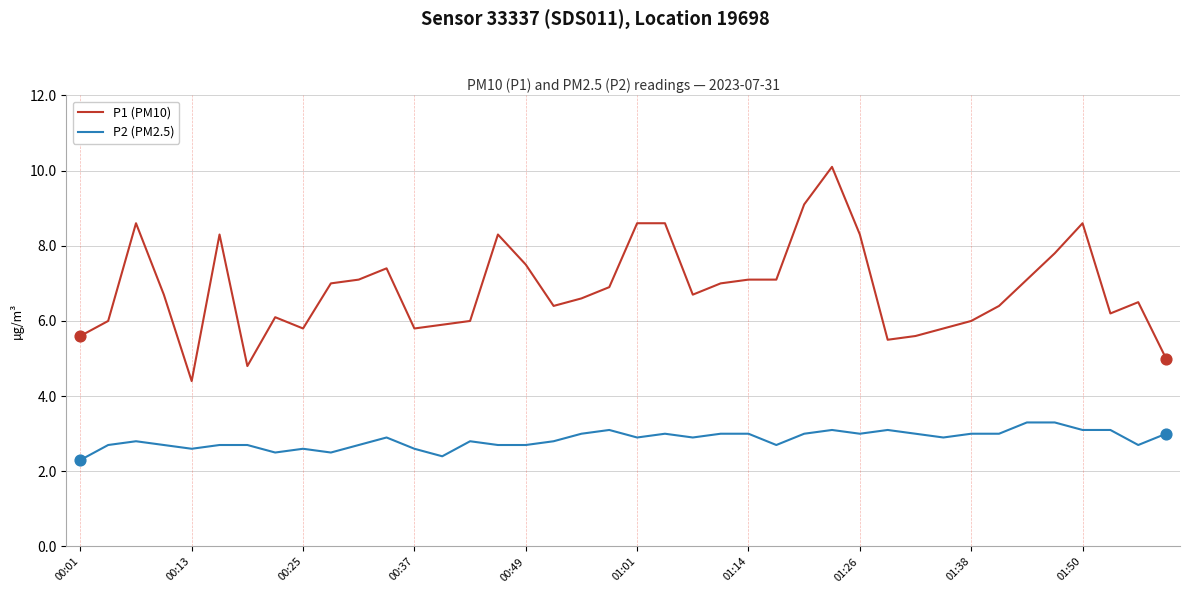

What are all the series names shown in the legend?

P1 (PM10), P2 (PM2.5)